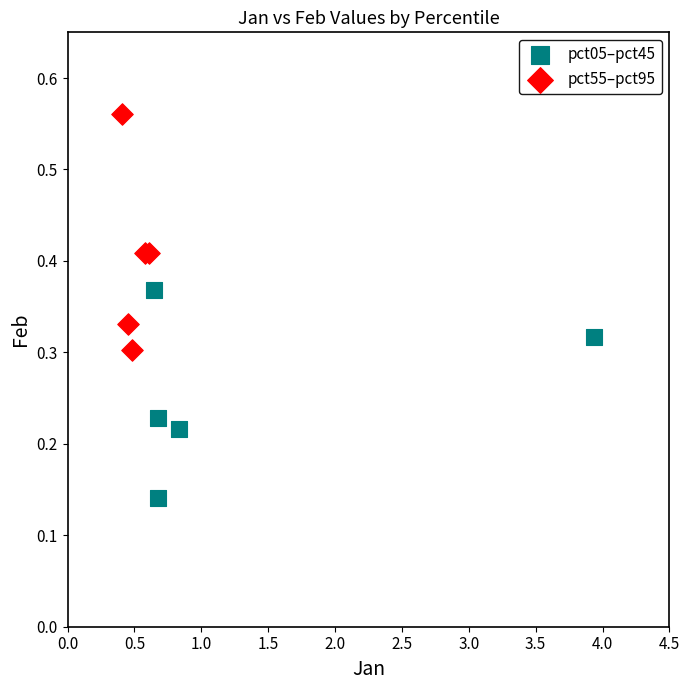

Which series contains the highest Y value?

pct55–pct95